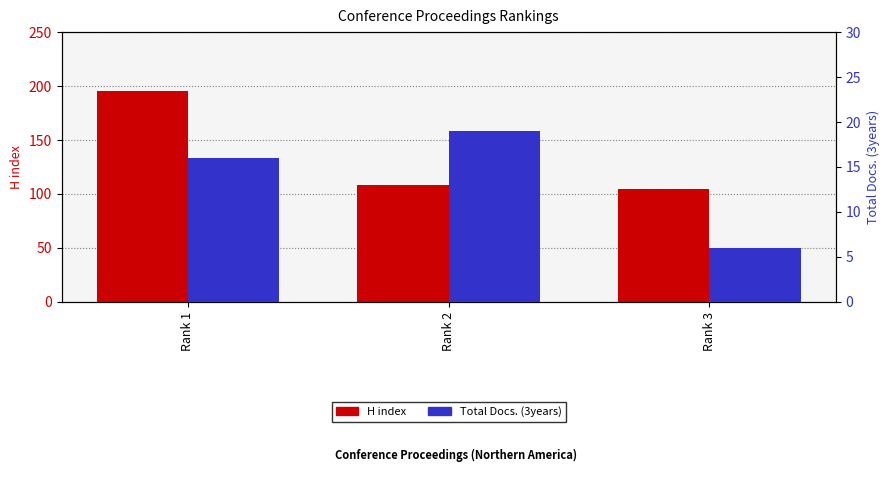

What is the value of the Total Docs. (3years) bar at the 1st from the left?

16